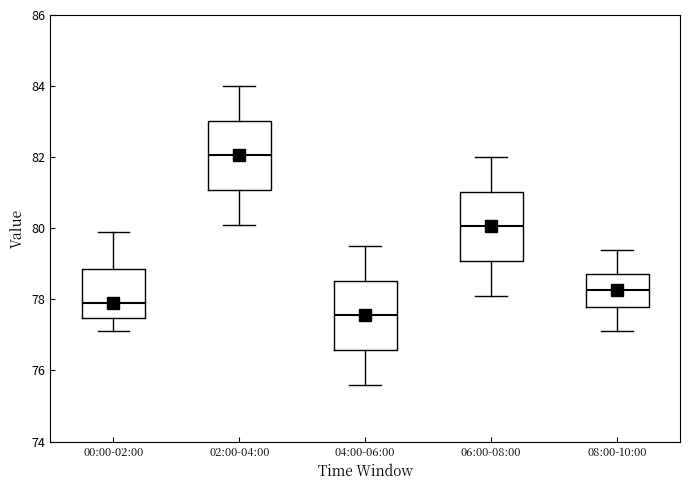

Reading left to right, transcribe this box plot: for each box, give where its median line is, the range the box spans, and where its two whiskers end, as read against the y-axis. The values are not printed on the chart, so give them approximately, as read against the axis.

00:00-02:00: median 78.0, box 77.4 to 78.8, whiskers 77.2 to 80.0
02:00-04:00: median 82.0, box 81.0 to 83.0, whiskers 80.2 to 84.0
04:00-06:00: median 77.6, box 76.6 to 78.6, whiskers 75.6 to 79.6
06:00-08:00: median 80.0, box 79.0 to 81.0, whiskers 78.2 to 82.0
08:00-10:00: median 78.2, box 77.8 to 78.8, whiskers 77.2 to 79.4